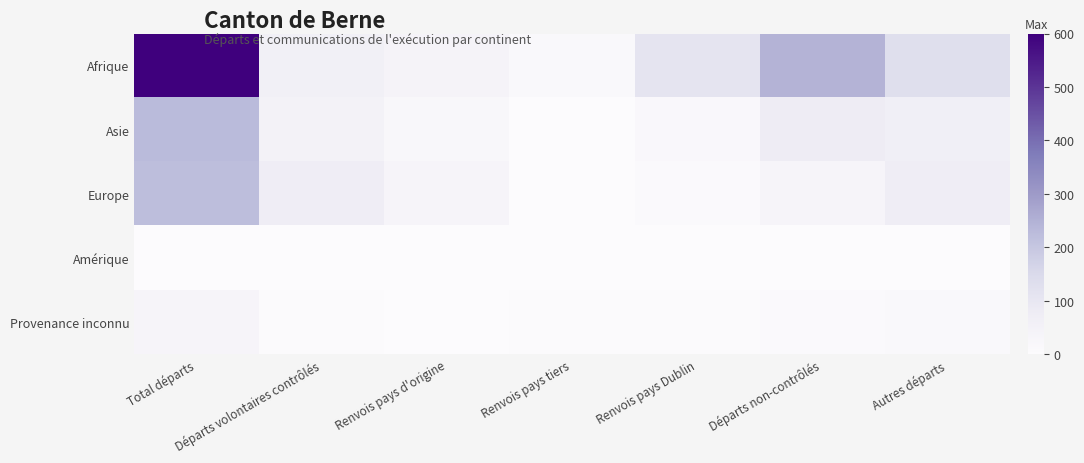

Reading left to right, list all the values displayed in this chart.

Afrique: Total départs=600	Départs volontaires contrôlés=60	Renvois pays d'origine=40	Renvois pays tiers=16	Renvois pays Dublin=109	Départs non-contrôlés=244	Autres départs=131
Asie: Total départs=228	Départs volontaires contrôlés=48	Renvois pays d'origine=20	Renvois pays tiers=1	Renvois pays Dublin=18	Départs non-contrôlés=76	Autres départs=65
Europe: Total départs=222	Départs volontaires contrôlés=72	Renvois pays d'origine=34	Renvois pays tiers=0	Renvois pays Dublin=8	Départs non-contrôlés=34	Autres départs=74
Amérique: Total départs=2	Départs volontaires contrôlés=0	Renvois pays d'origine=0	Renvois pays tiers=0	Renvois pays Dublin=0	Départs non-contrôlés=1	Autres départs=1
Provenance inconnu: Total départs=35	Départs volontaires contrôlés=3	Renvois pays d'origine=1	Renvois pays tiers=4	Renvois pays Dublin=3	Départs non-contrôlés=9	Autres départs=15